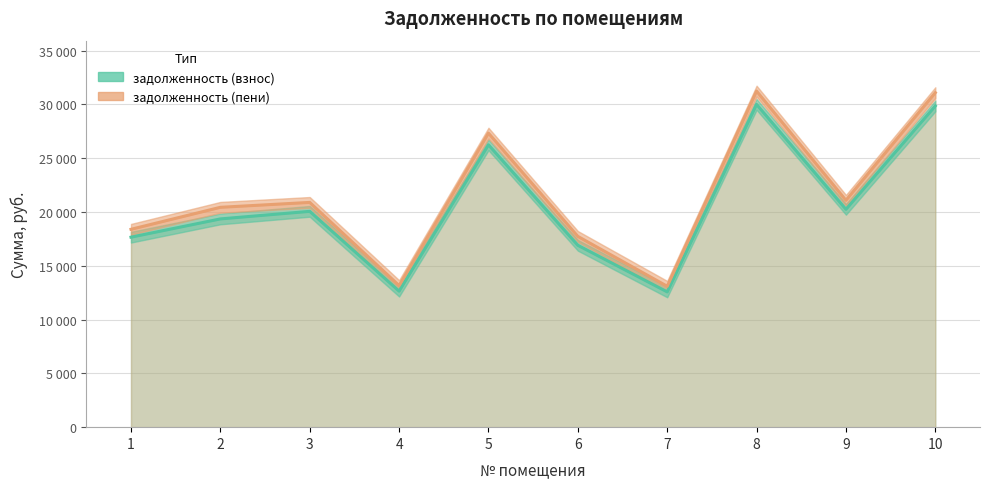

True or false: задолженность (пени) and задолженность (взнос) cross at least once.

False